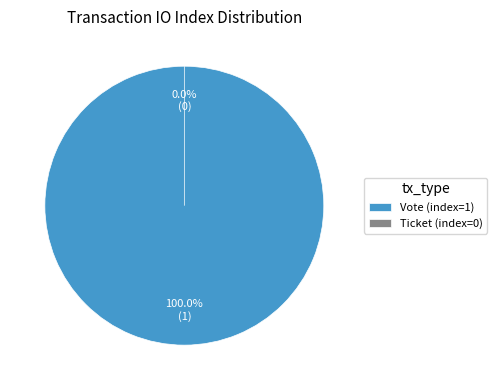

Combined, what portion of the pie is Vote (index=1) and Ticket (index=0)?

100.0%